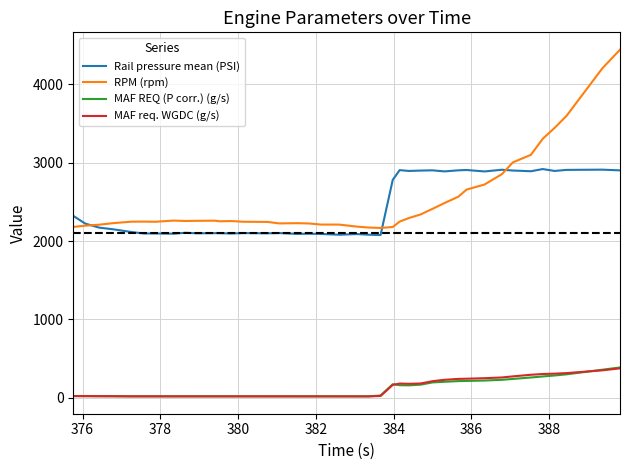

Which series has the widest spread of values?

RPM (rpm)